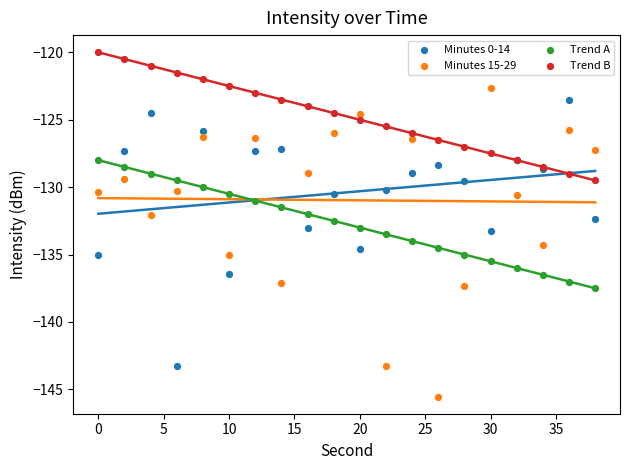

Which series reaches the maximum Y coordinate?

Trend B